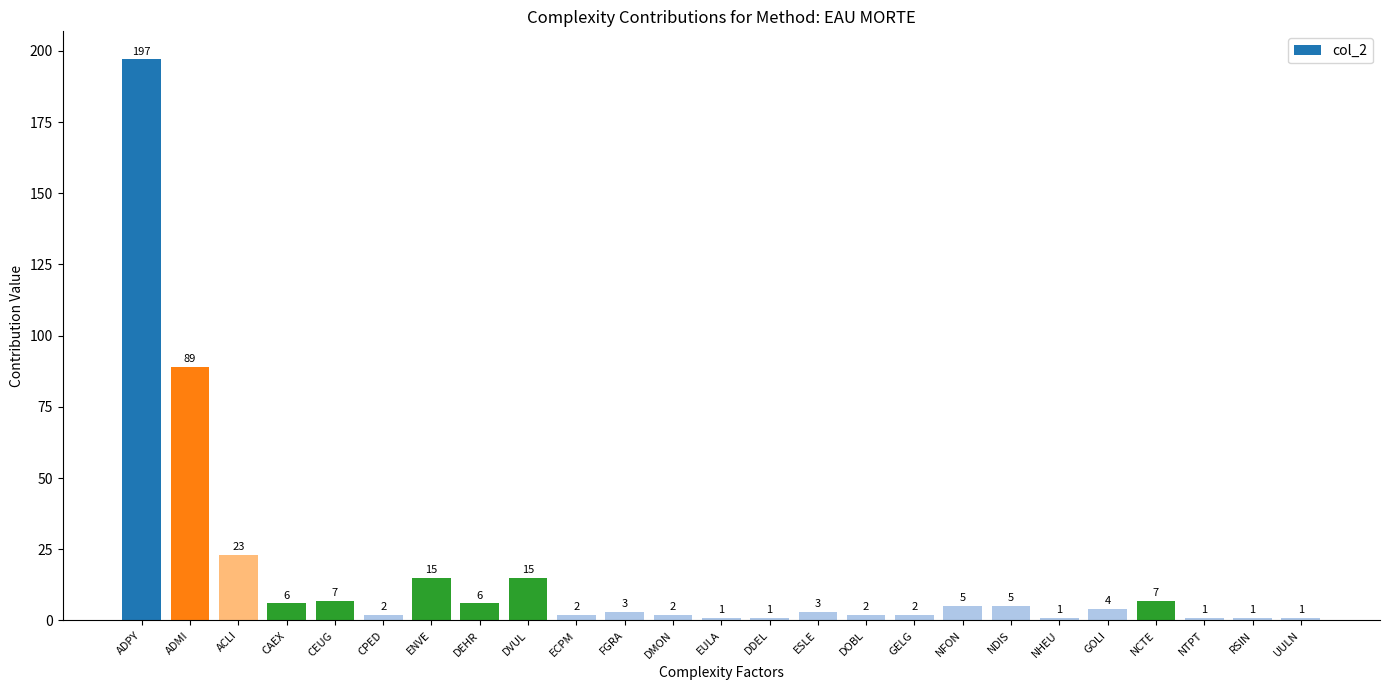

At which category does the chart reach its peak across all series?

ADPY